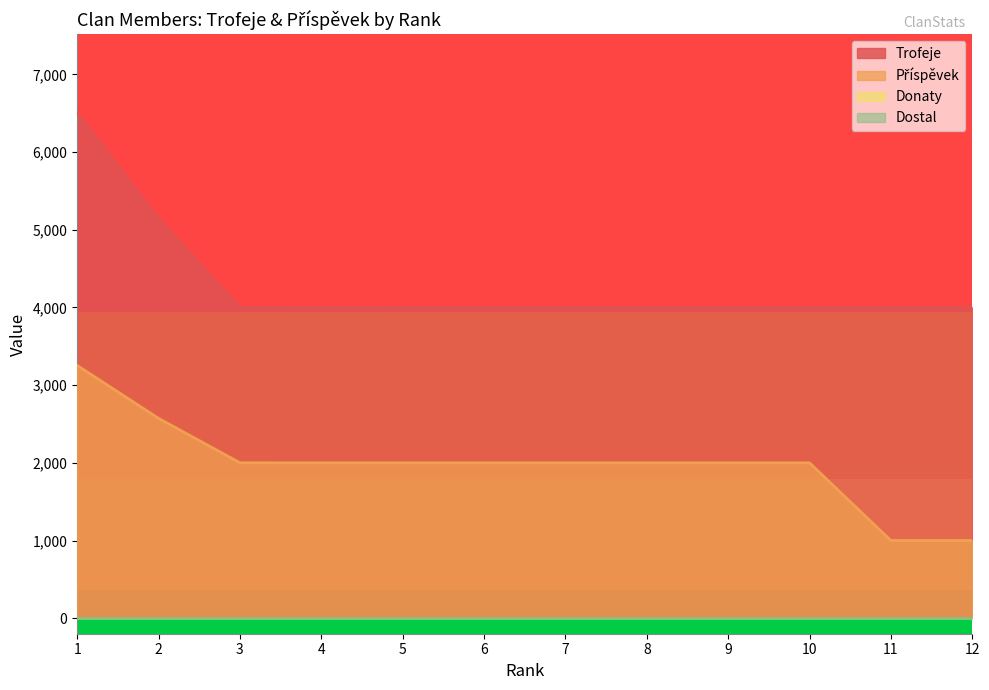

What is the greatest value displayed?

6509